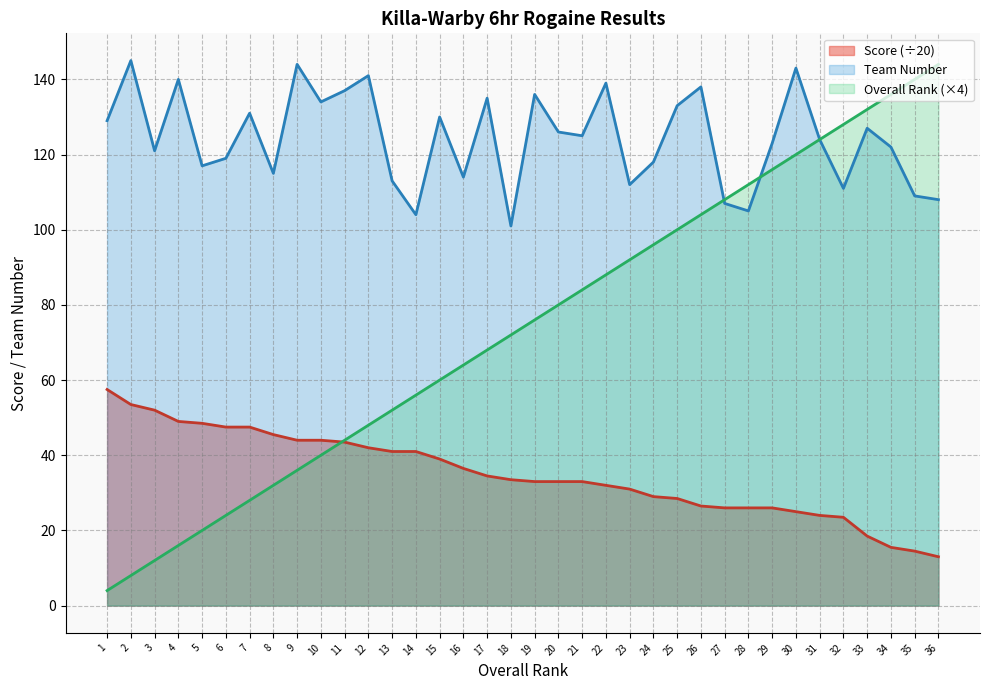

What is the sum of the Team values at 33 and 19?

263.0